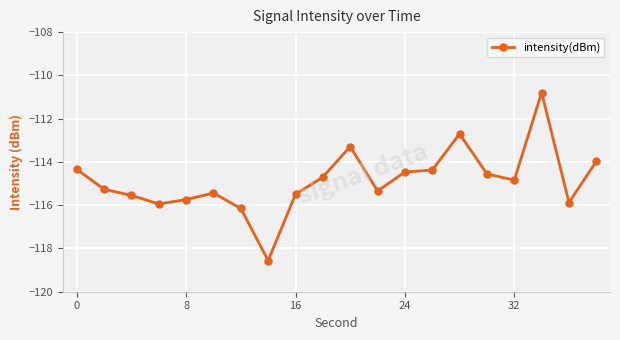

What is the value of the 6th point from the left?

-115.4